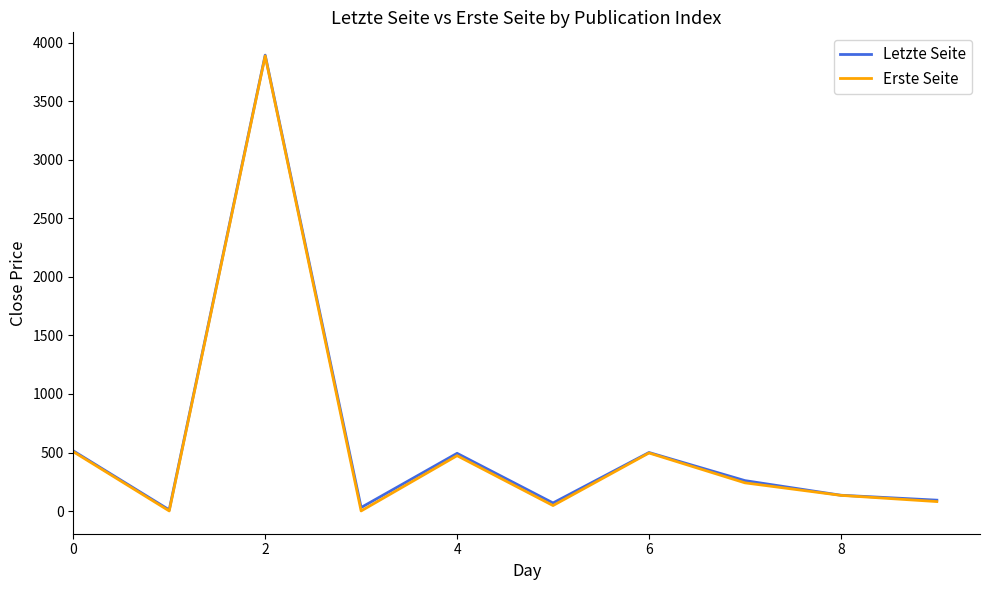

What is the maximum value shown in the chart?

3894